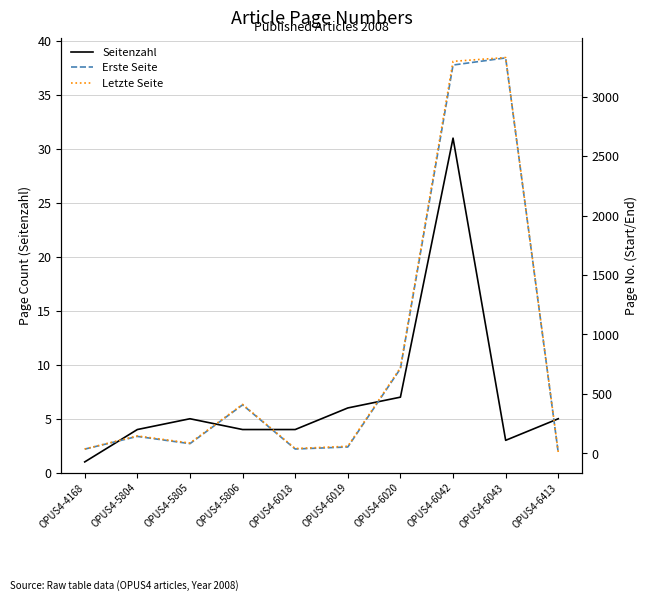

Is this an area chart (filled region under the line)?

No